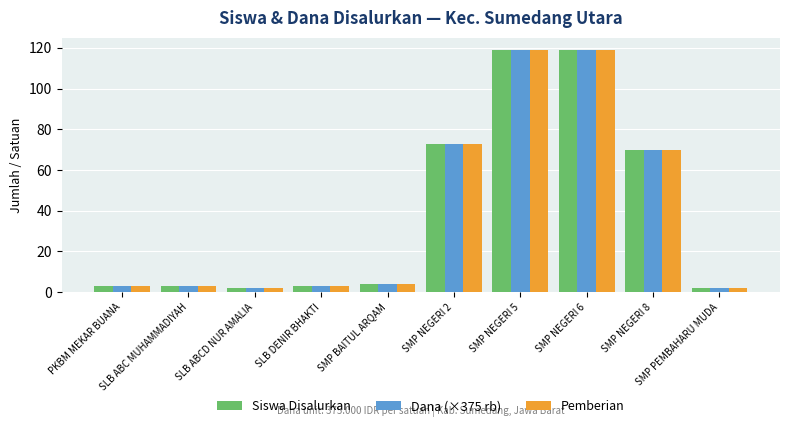

What is the difference between the second highest and minimum values in the Siswa Disalurkan series?

117